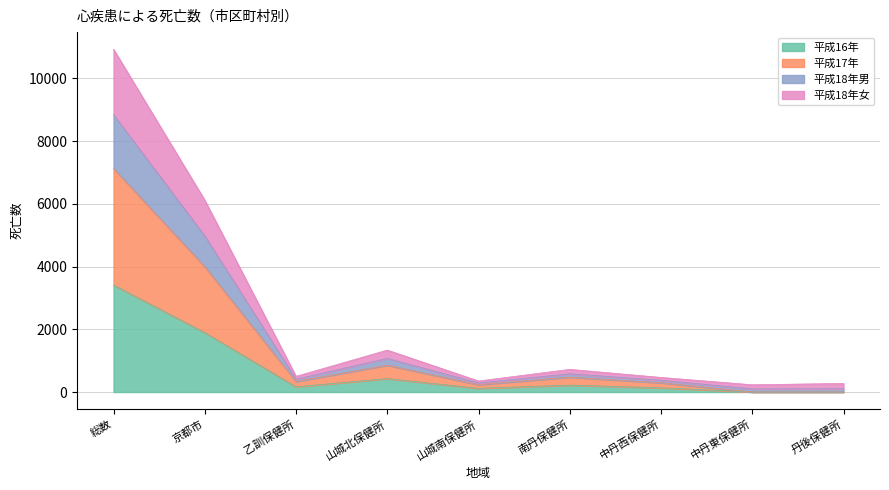

The value of 平成17年 at 中丹東保健所 is 0. True or false?

True